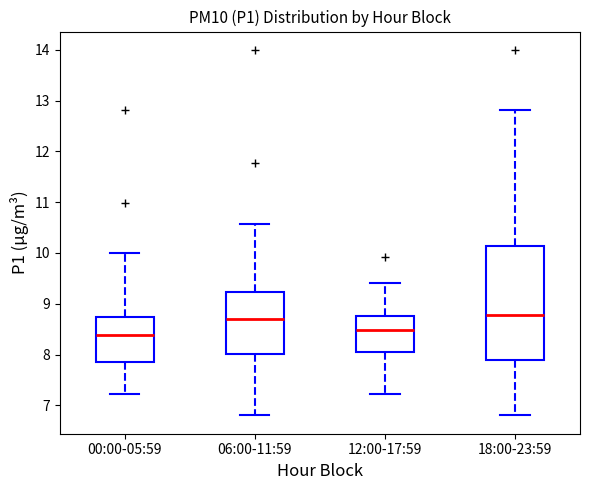

Which box is the tallest, from its lower edge to its upper edge?

18:00-23:59